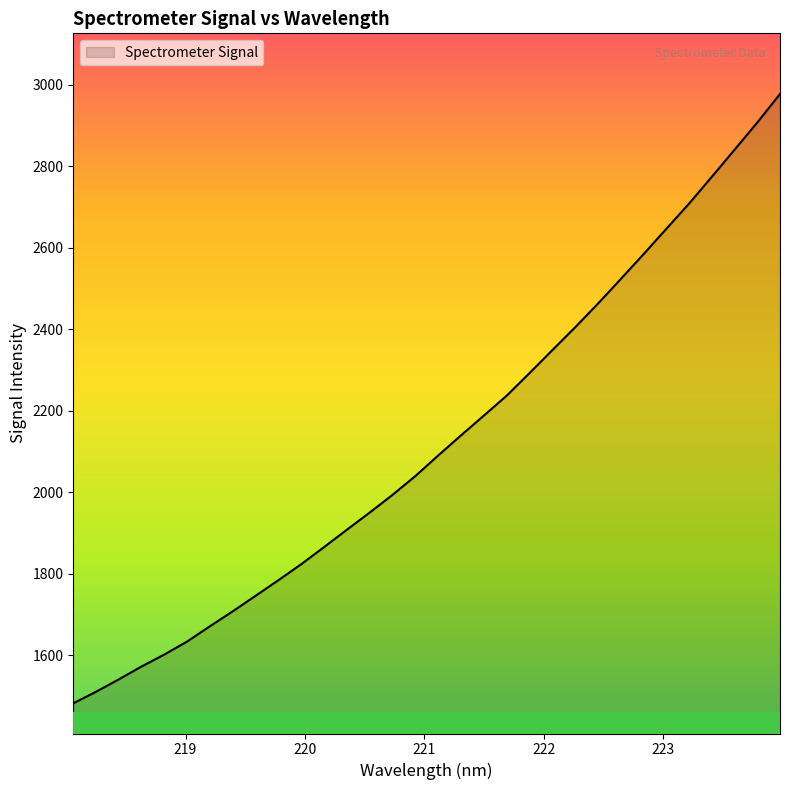

What is the difference between the maximum and minimum values?

1495.4